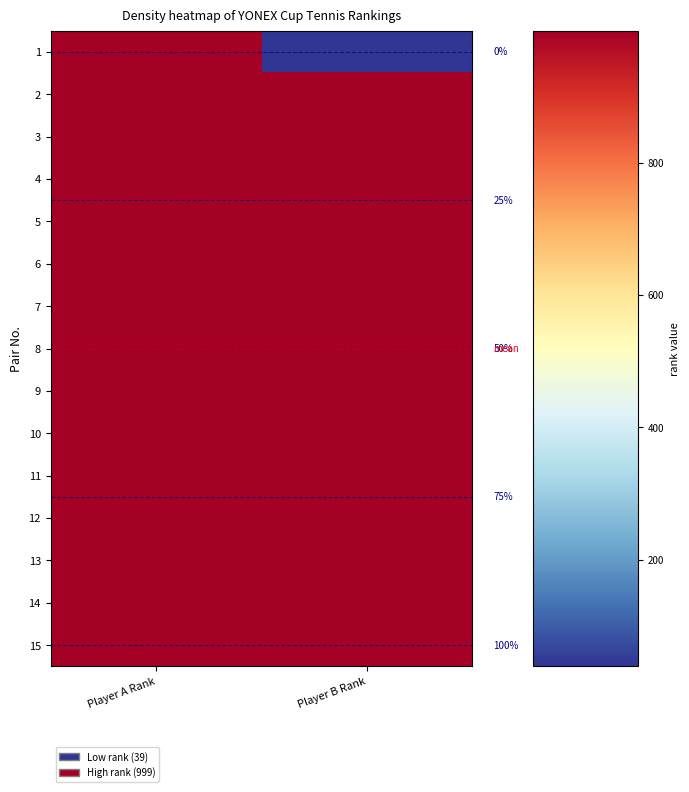

List the series in order of their peak value, lowest first.

1, 2, 3, 4, 5, 6, 7, 8, 9, 10, 11, 12, 13, 14, 15